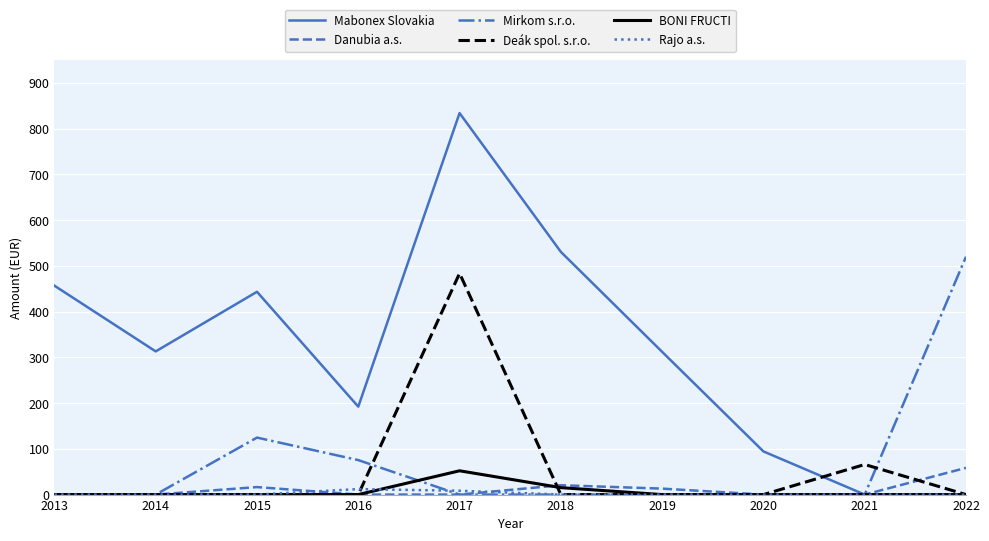

Does the chart have visible grid lines?

Yes